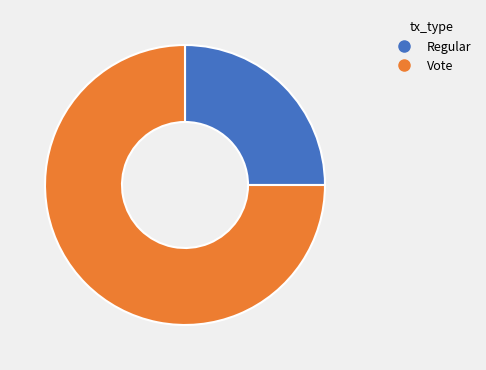

Between Vote and Regular, which is larger?

Vote